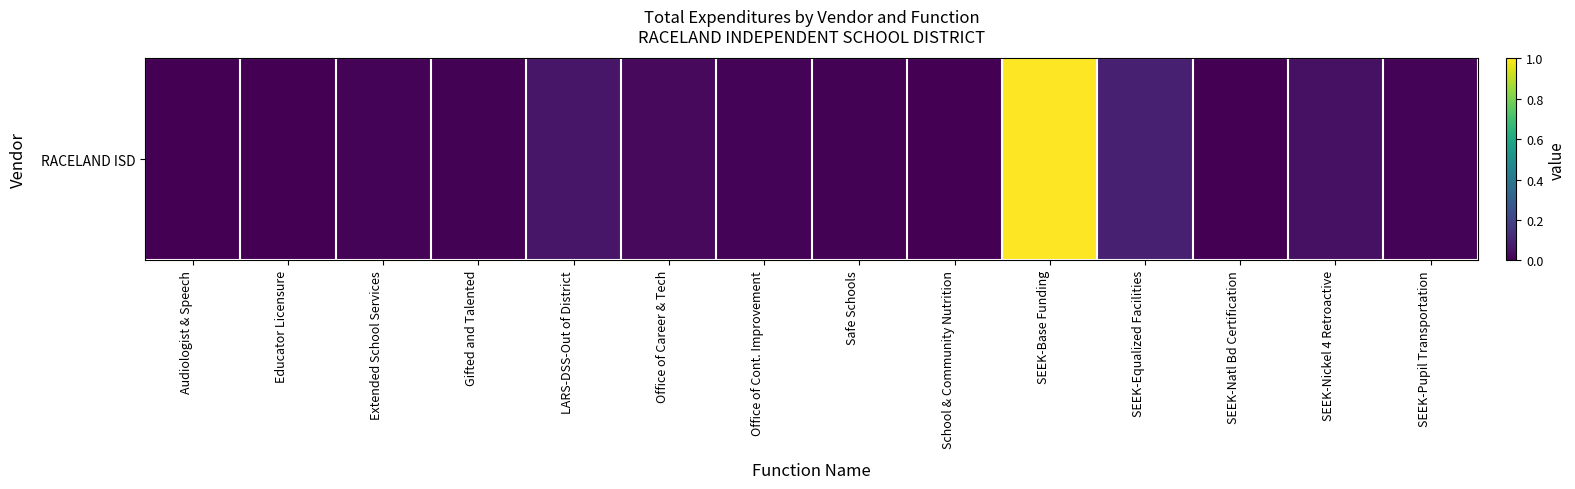

What is the maximum value shown in the chart?

1.0